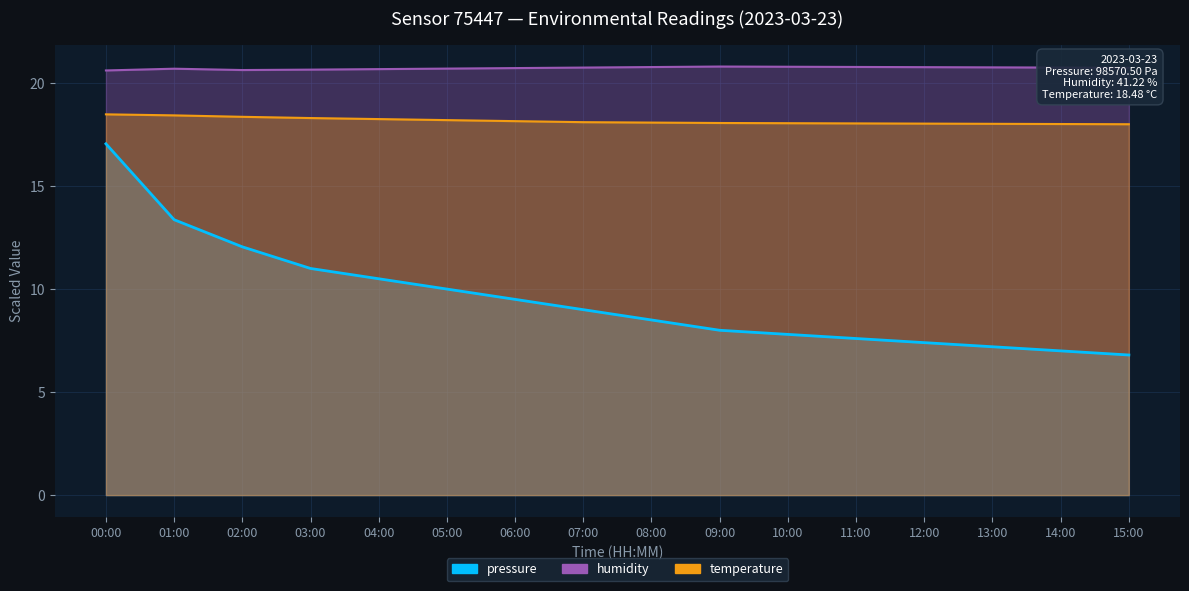

Between 04:00 and 15:00, which series saw the biggest shift?

pressure